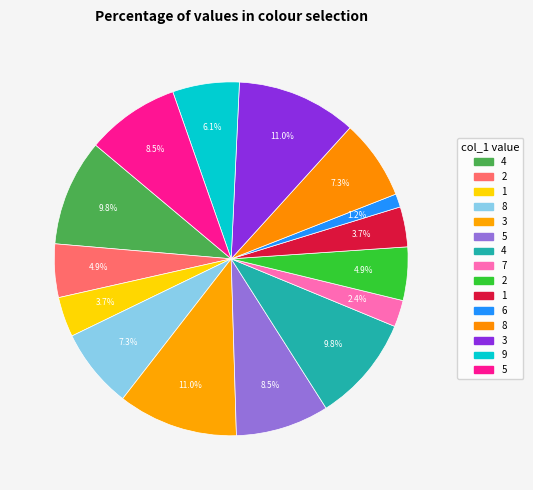

How many segments does this pie chart have?

15